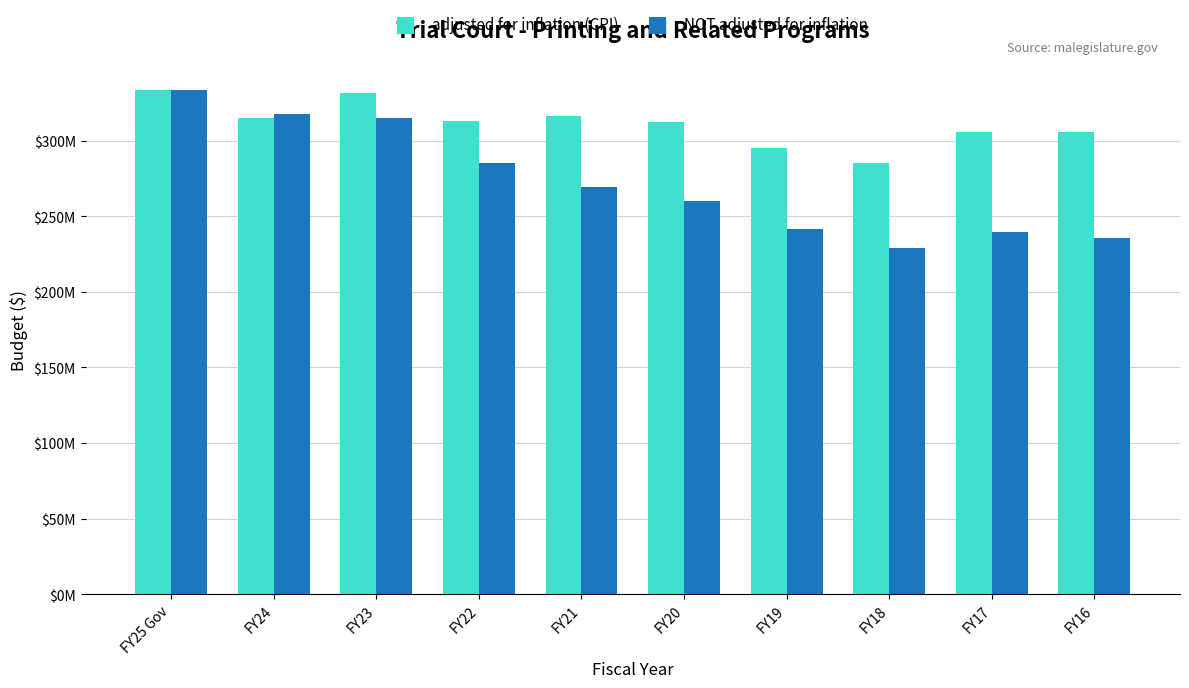

Where is NOT adjusted for inflation nearest to the value 281125806?

FY22